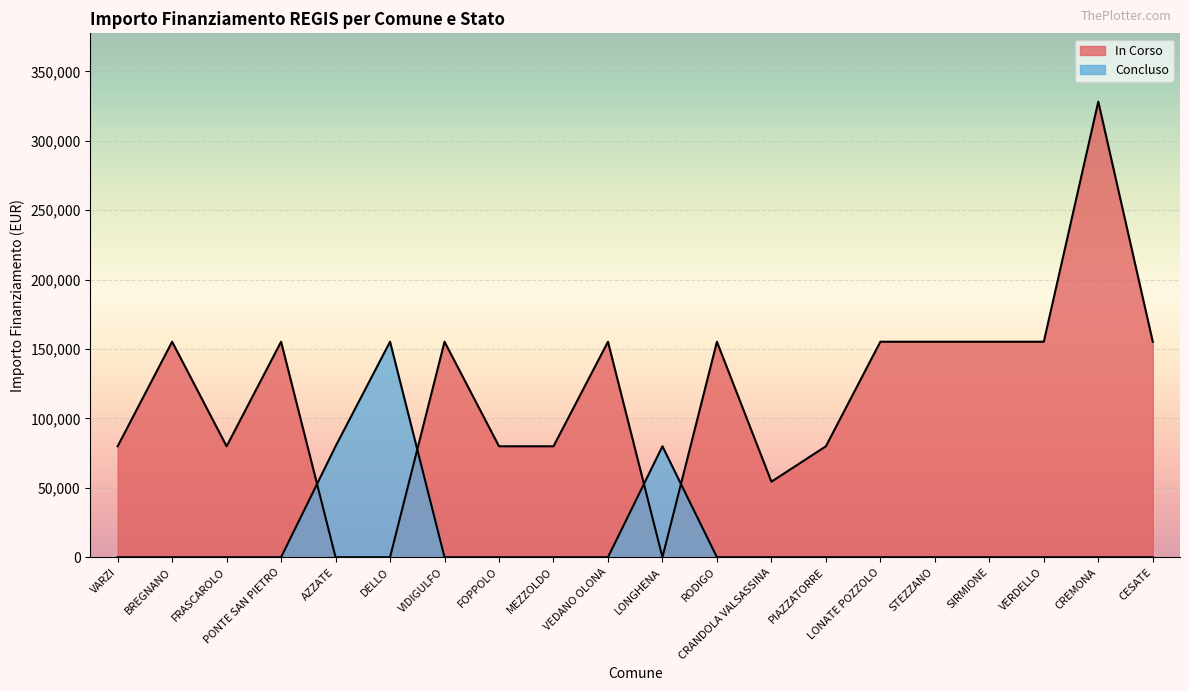

At how many categories does at least one series exceed 99779?

12